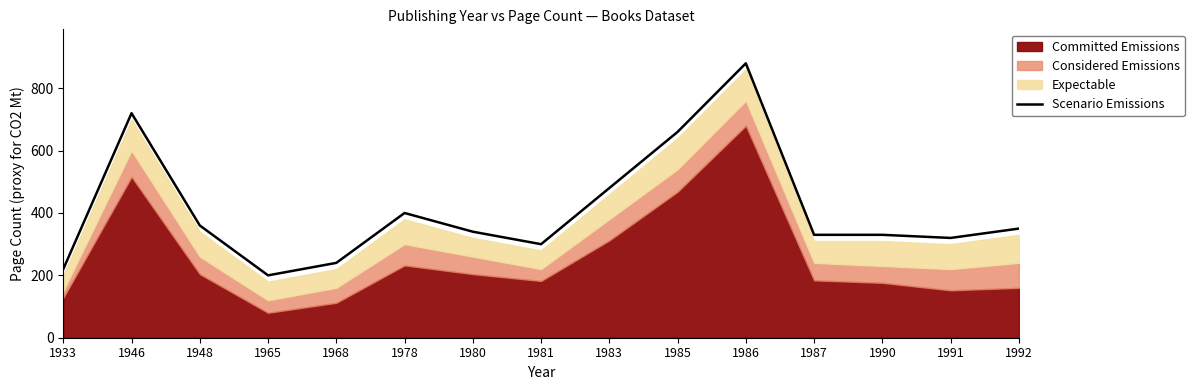

What is the ratio of the value at 1933 to the value at 1986?

0.2